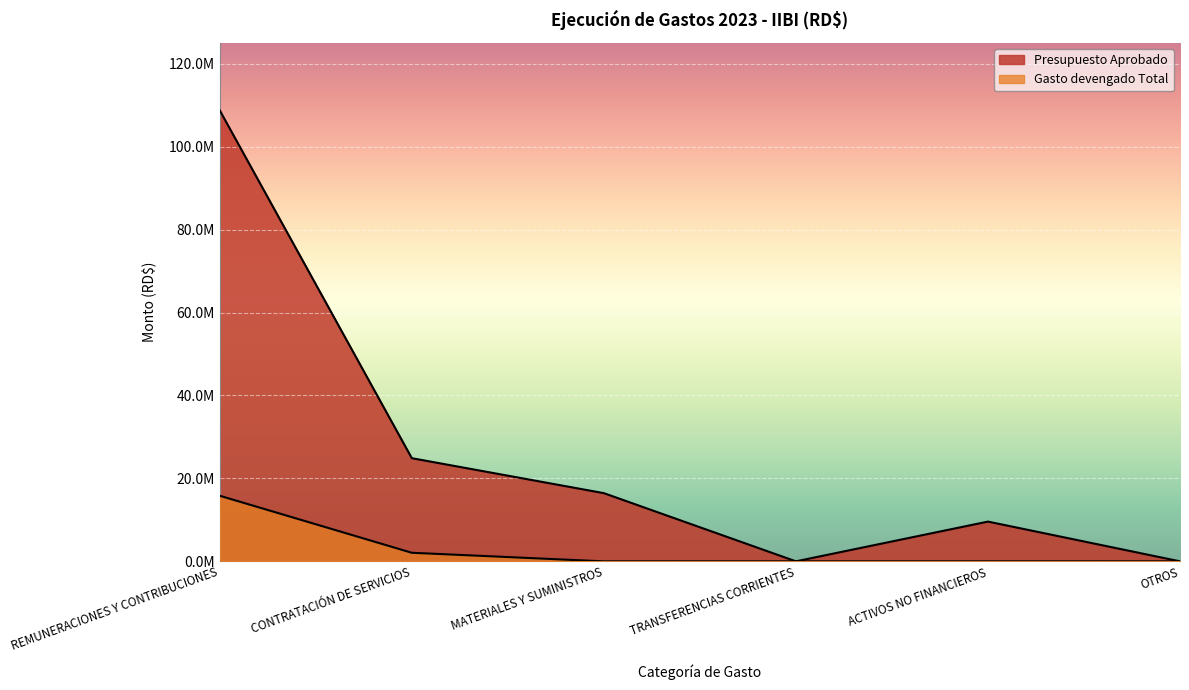

Rank the series by their average value, from highest to lowest.

Presupuesto Aprobado, Gasto devengado Total